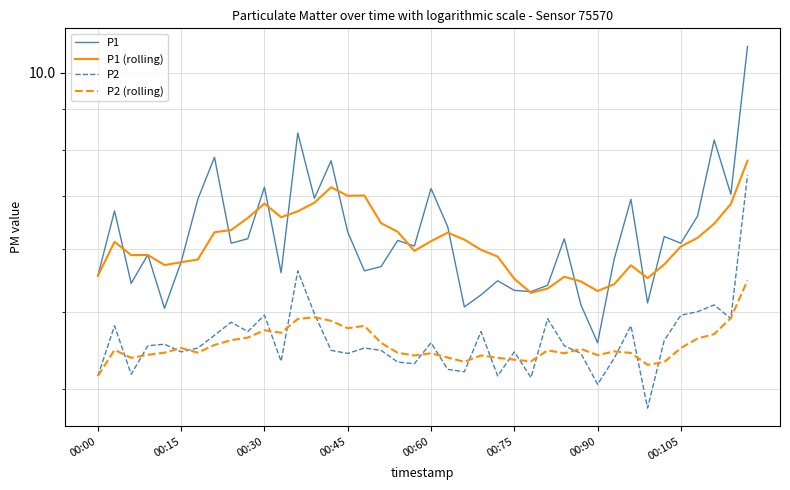

What is the value of the P2 (rolling) point at the 23rd from the left?

4.3